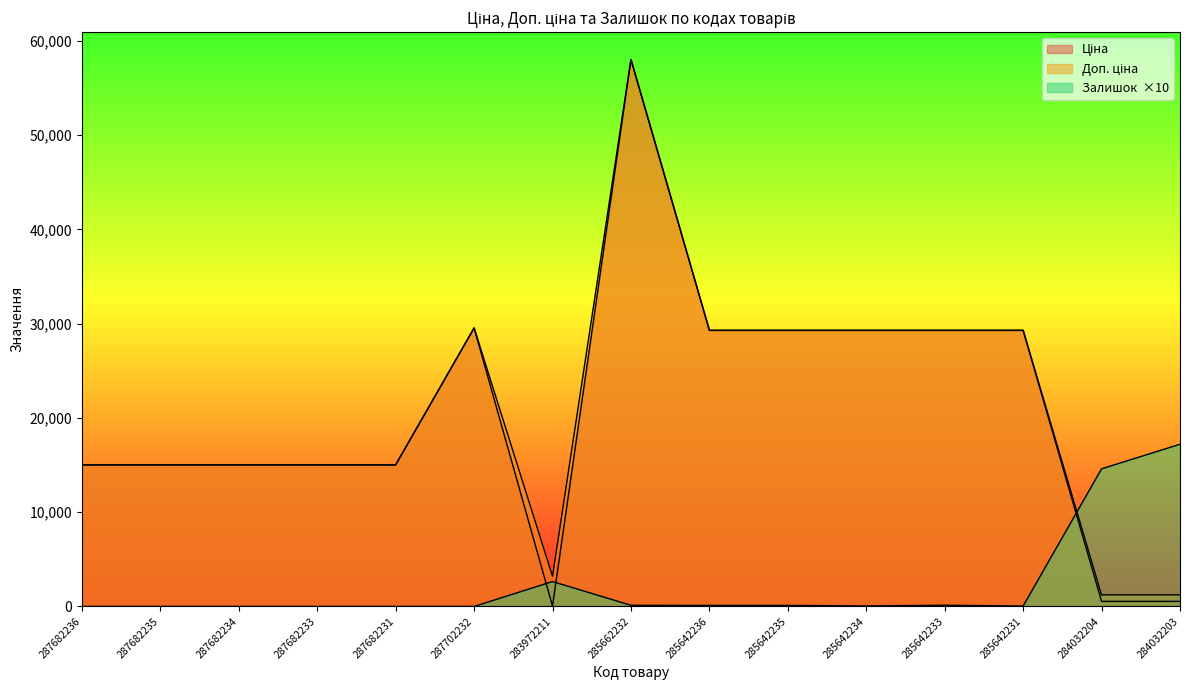

True or false: Залишок has a value of -11771.2 at 287682231.

False